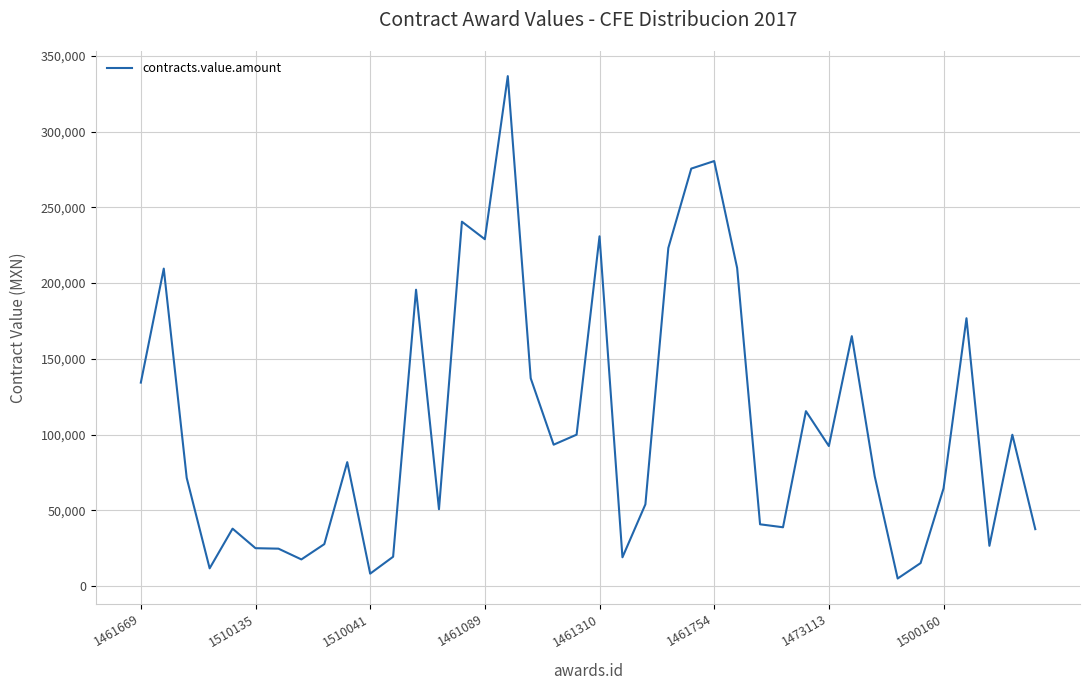

What is the greatest value displayed?

336535.6